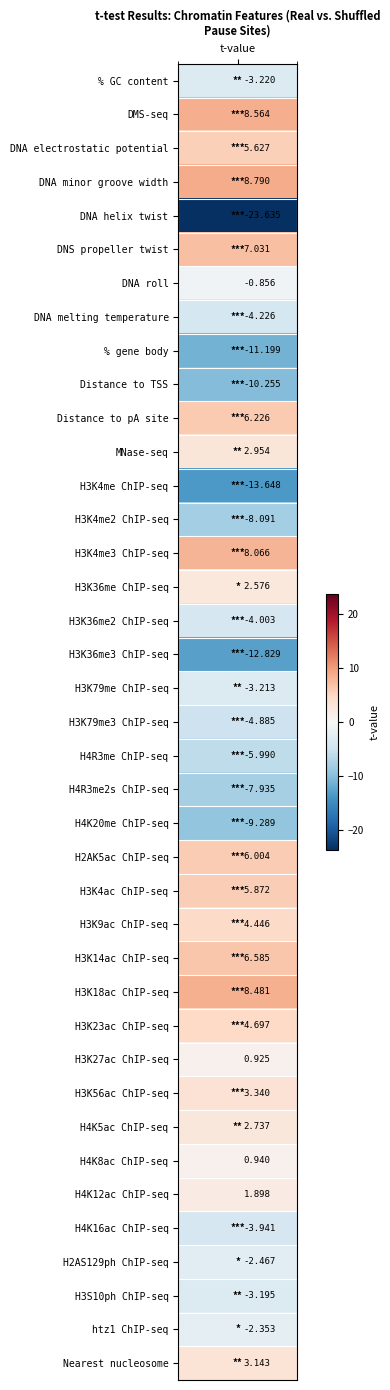

Where does the data first go above 0?

1